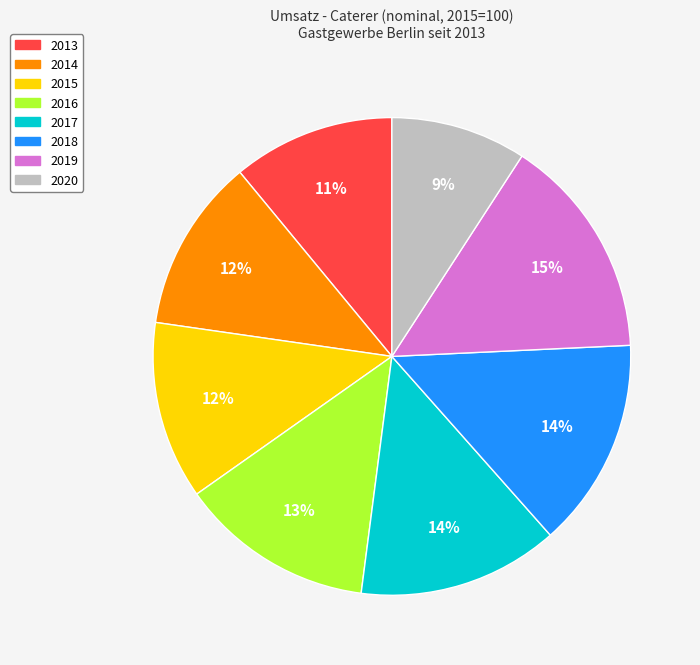

To the nearest percent, what is the difference between the largest and smallest slice percentages?

6%